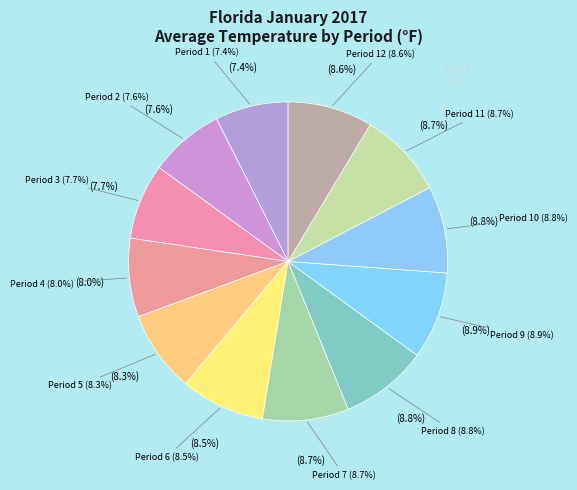

How many slices are in this pie chart?

12